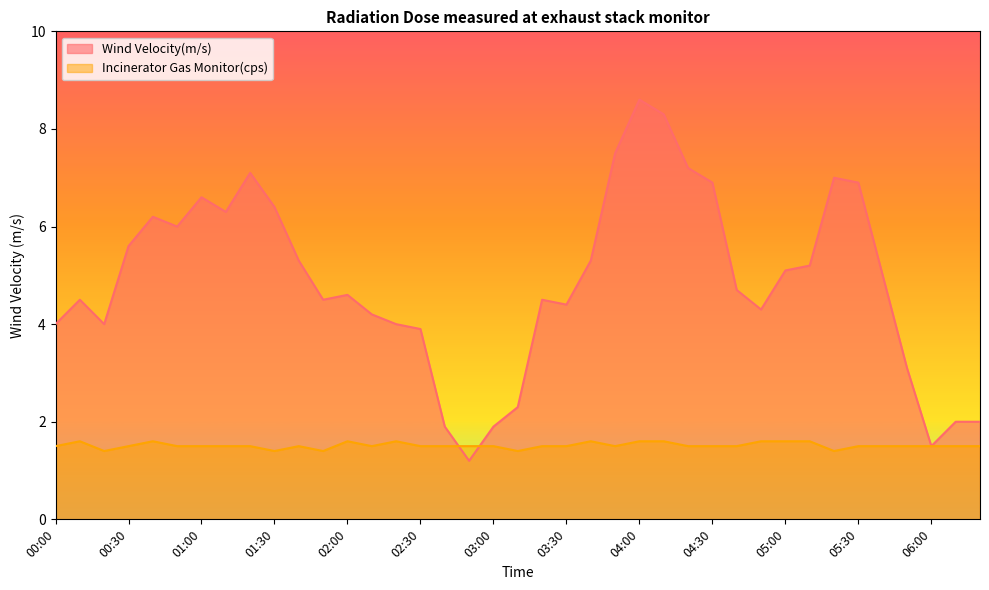

At which label does Wind Velocity(m/s) first exceed 4?

00:10